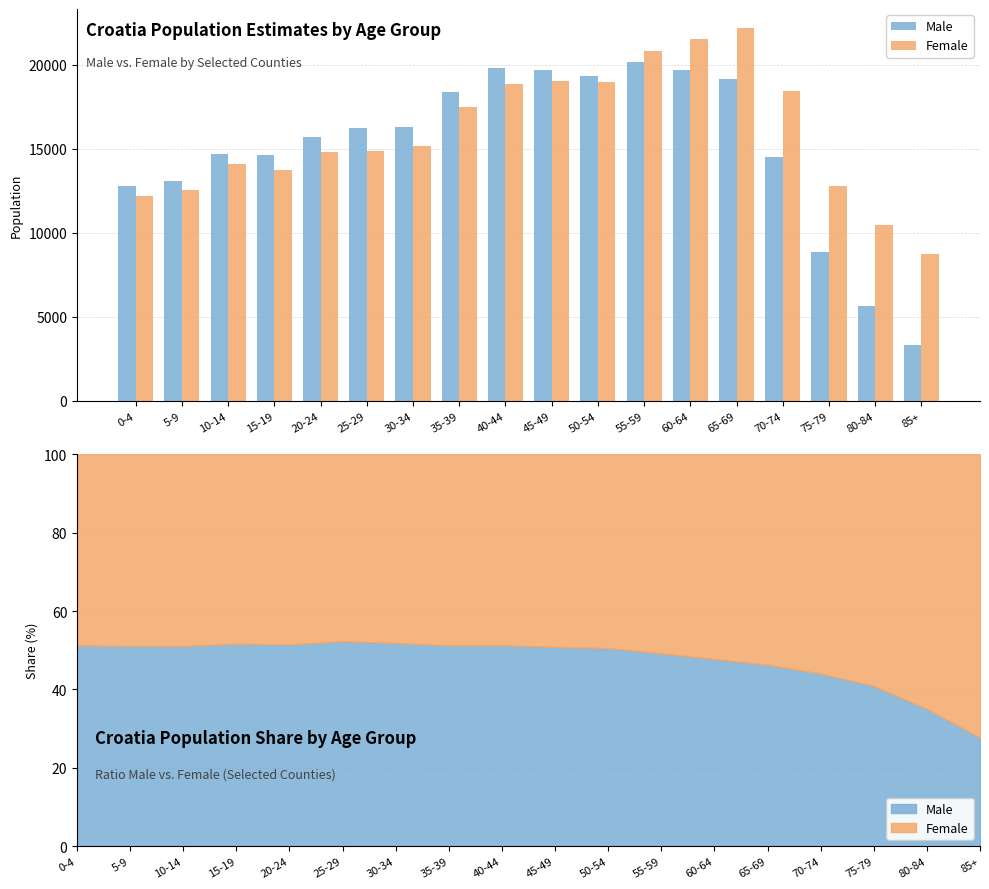

What is the difference between the Male values at 25-29 and 15-19?

1619